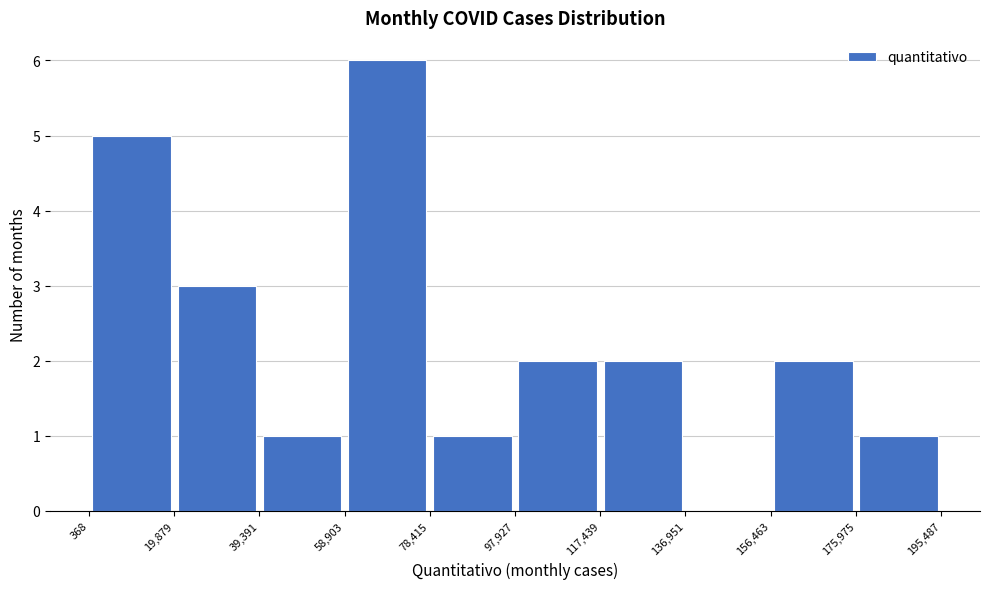

Reading left to right, transcribe this chart: for each bar, give the range it covers on the x-axis and its height. The values are not printed on the chart, so give them approximately, as read against the axis.

368 to 19,879: 5
19,879 to 39,391: 3
39,391 to 58,903: 1
58,903 to 78,415: 6
78,415 to 97,927: 1
97,927 to 117,439: 2
117,439 to 136,951: 2
136,951 to 156,463: 0
156,463 to 175,975: 2
175,975 to 195,487: 1